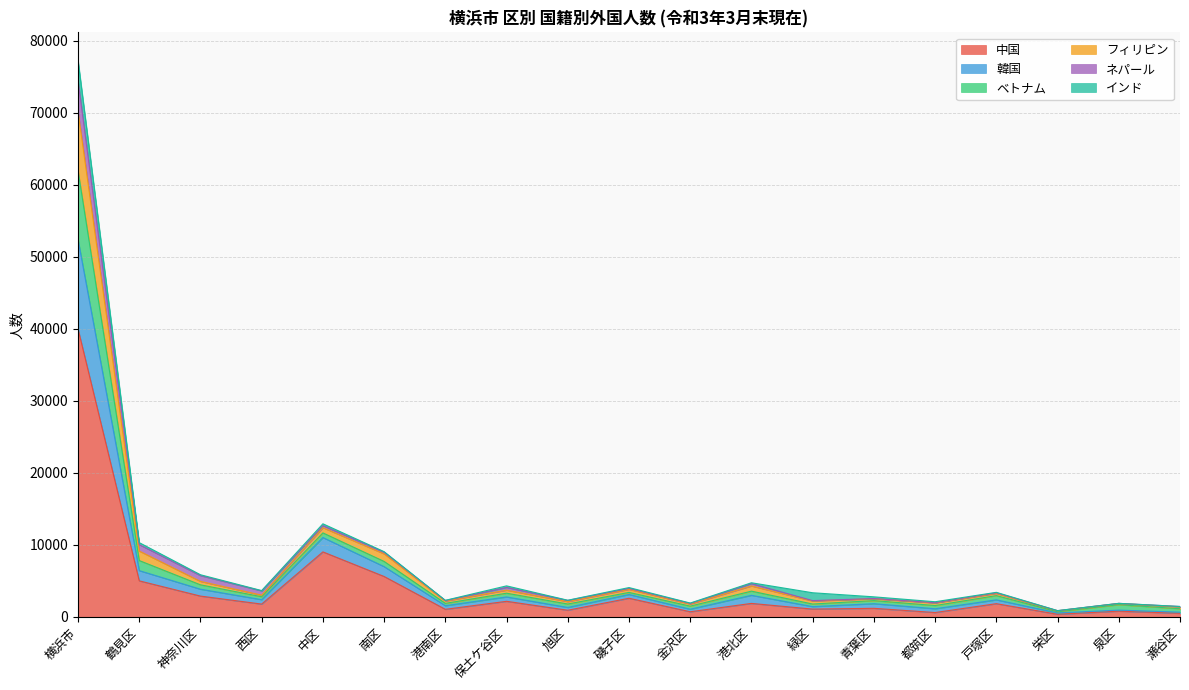

What is the maximum value for 中国?

39980